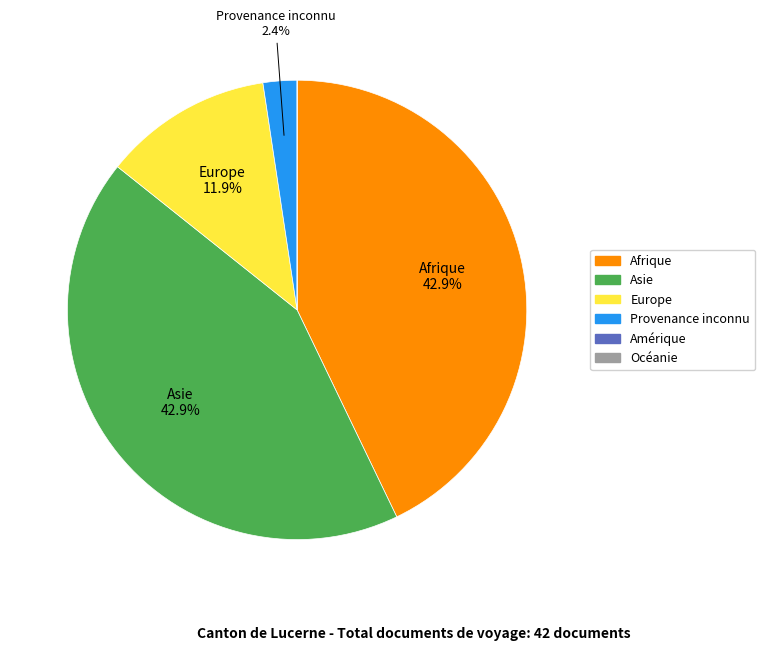

What percentage is the Afrique slice, to the nearest percent?

43%